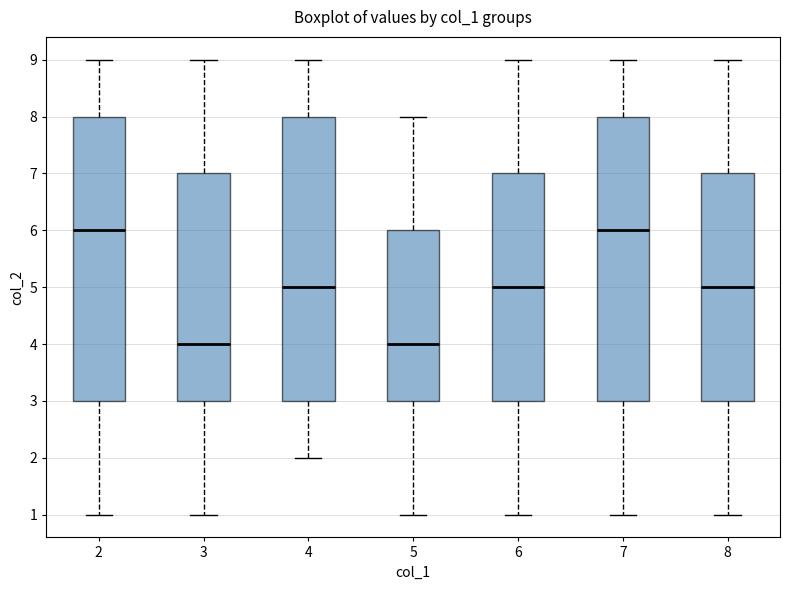

Where does the lower whisker of the box at x = 7 end on the y-axis? The values are not printed on the chart, so give them approximately, as read against the axis.

1